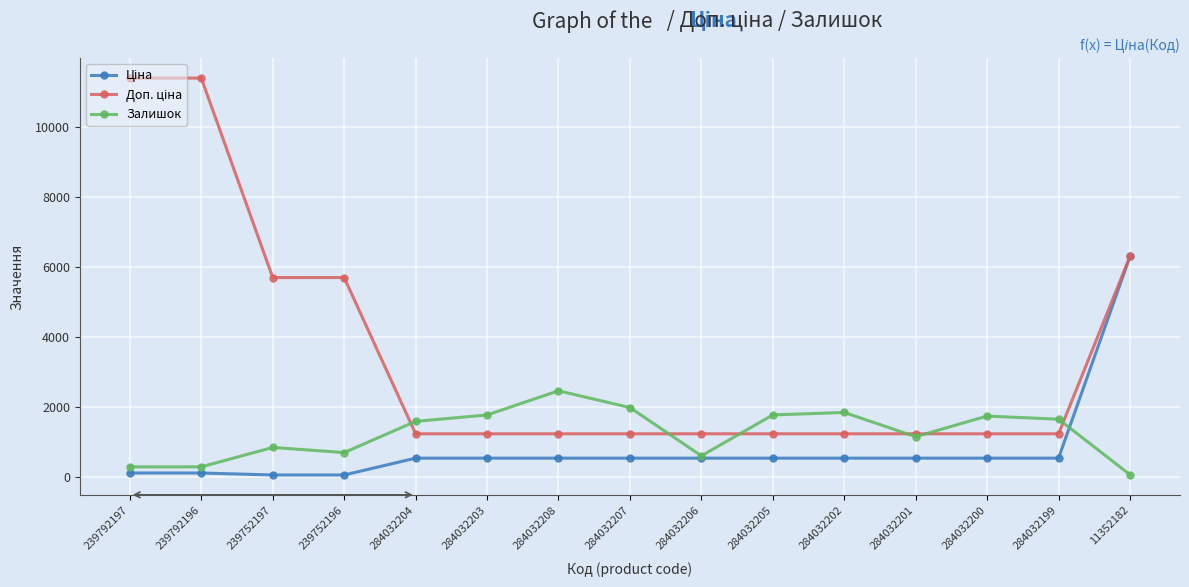

Which category has the lowest value in the Залишок series?

11352182